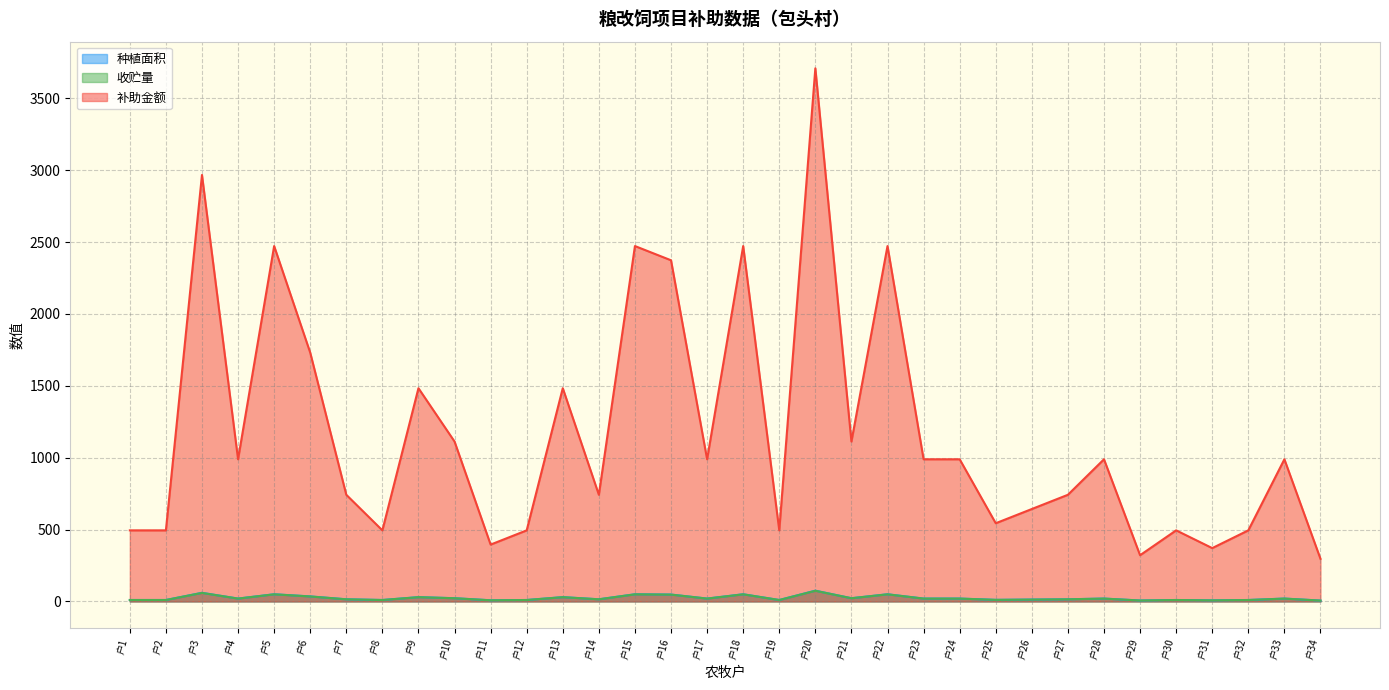

Rank the series at 户18 from highest to lowest value.

补助金额, 种植面积, 收贮量